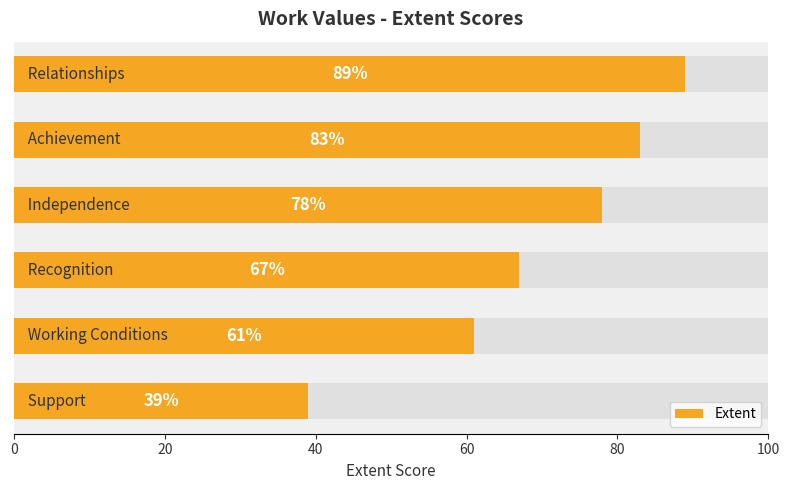

Reading right to left, what are all the values shown in this chart?

39	61	67	78	83	89